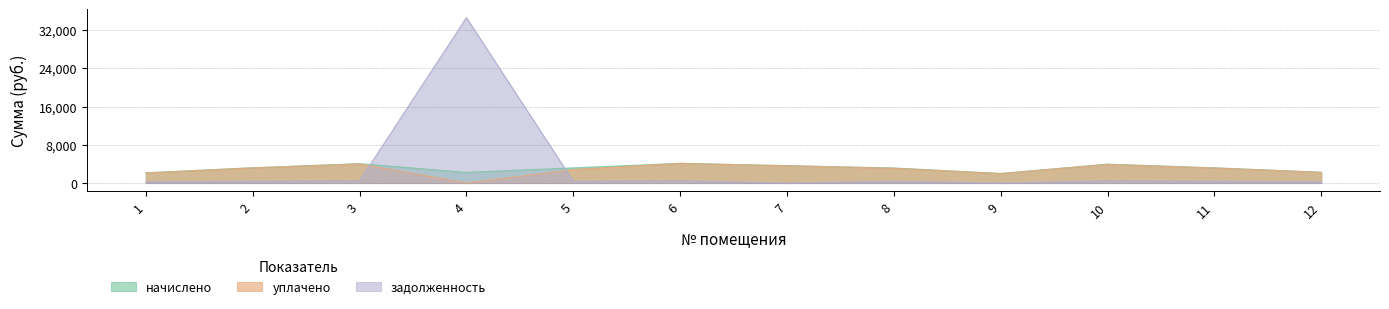

True or false: начислено and уплачено cross at least once.

False